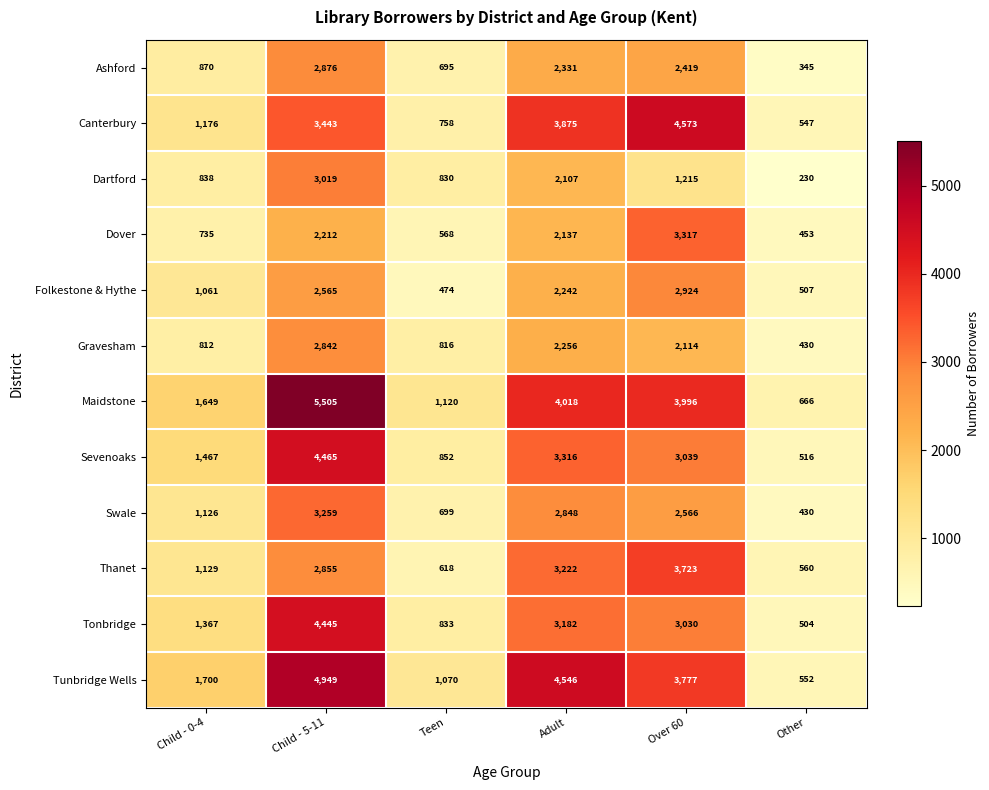

The Thanet series shows 1035 at Child - 5-11. True or false?

False